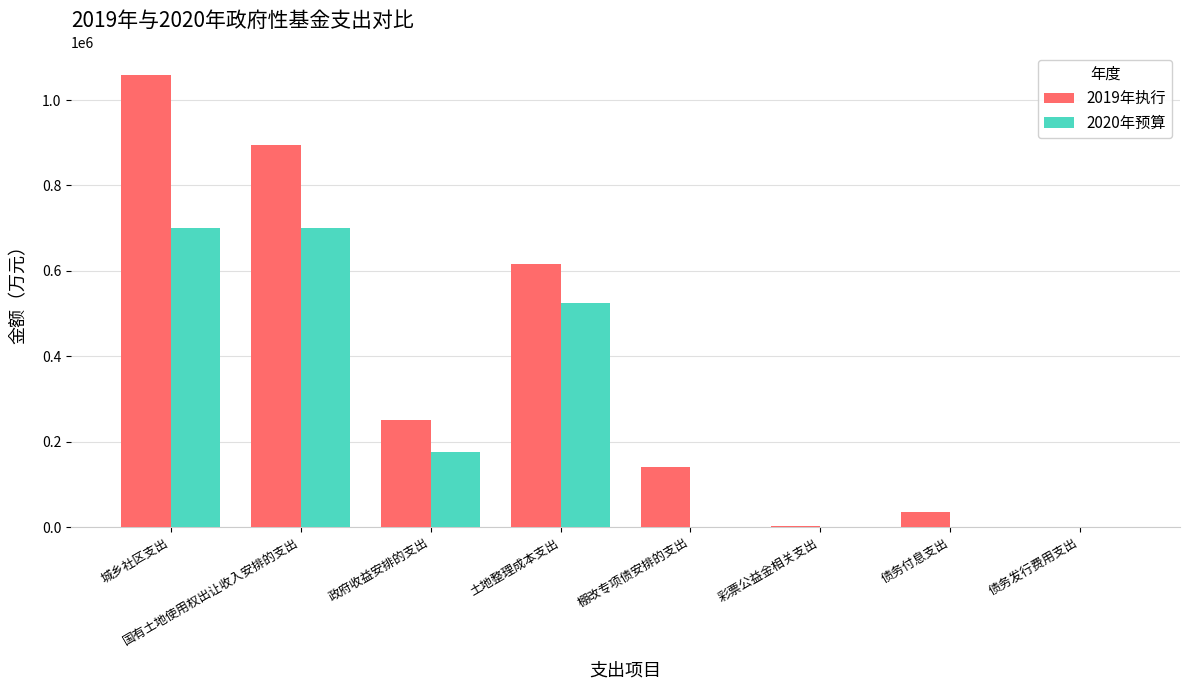

At which label does 2020年预算 first exceed 175000?

城乡社区支出